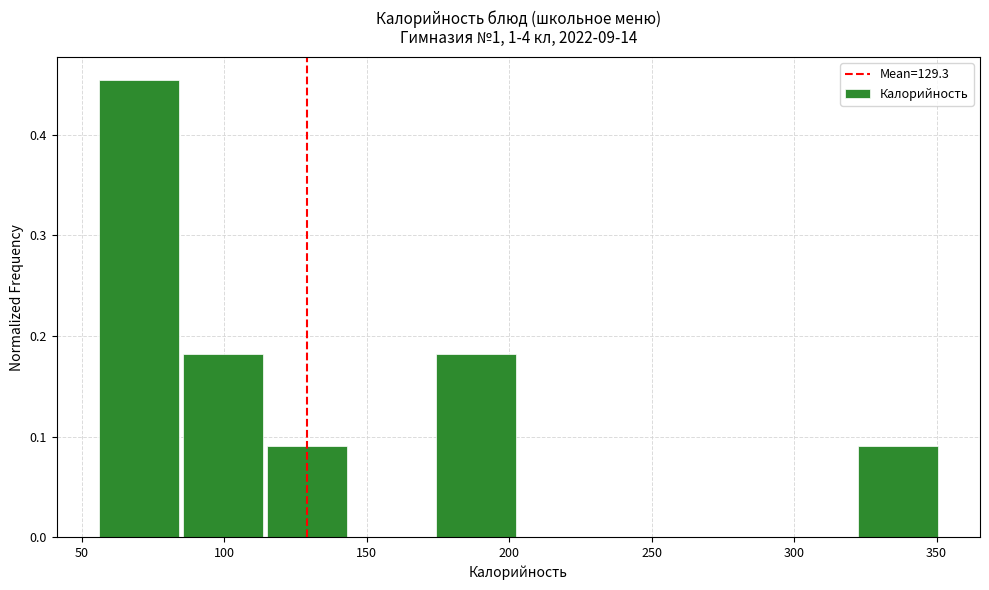

Reading left to right, list every bar in this chart as the range it spans on the x-axis followed by its height. Neither the bar edges nor the heights are printed on the chart, so give them approximately, as read against the axes.

55 to 85: 0.45
85 to 115: 0.18
115 to 145: 0.09
145 to 175: 0
175 to 205: 0.18
205 to 235: 0
235 to 265: 0
265 to 295: 0
295 to 320: 0
320 to 350: 0.09